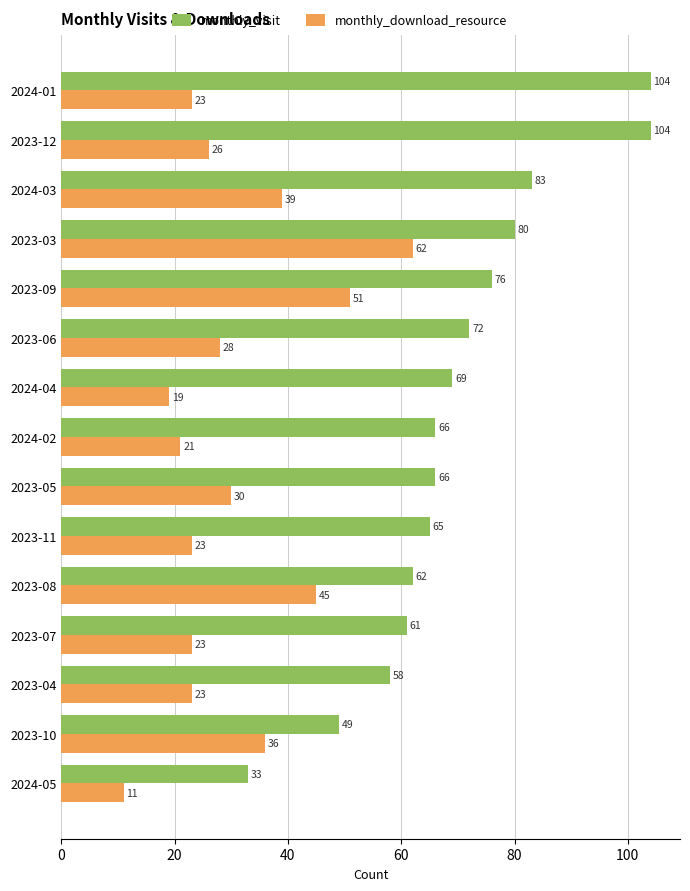

What is the minimum value for monthly_visit?

33